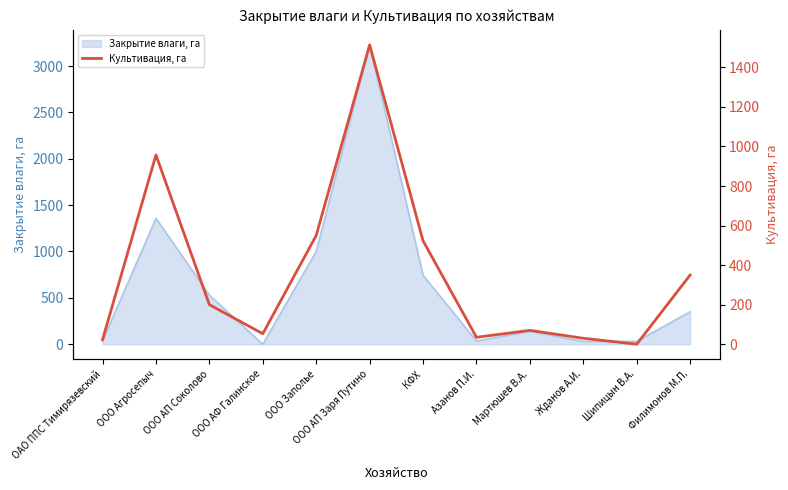

What is the ratio of the value at ООО Агросепыч to the value at КФХ?

1.8